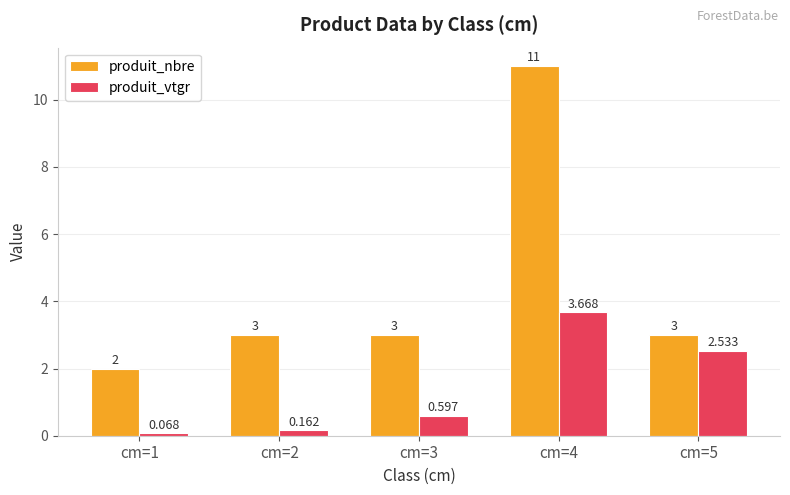

Which series has the largest range (max minus min)?

produit_nbre